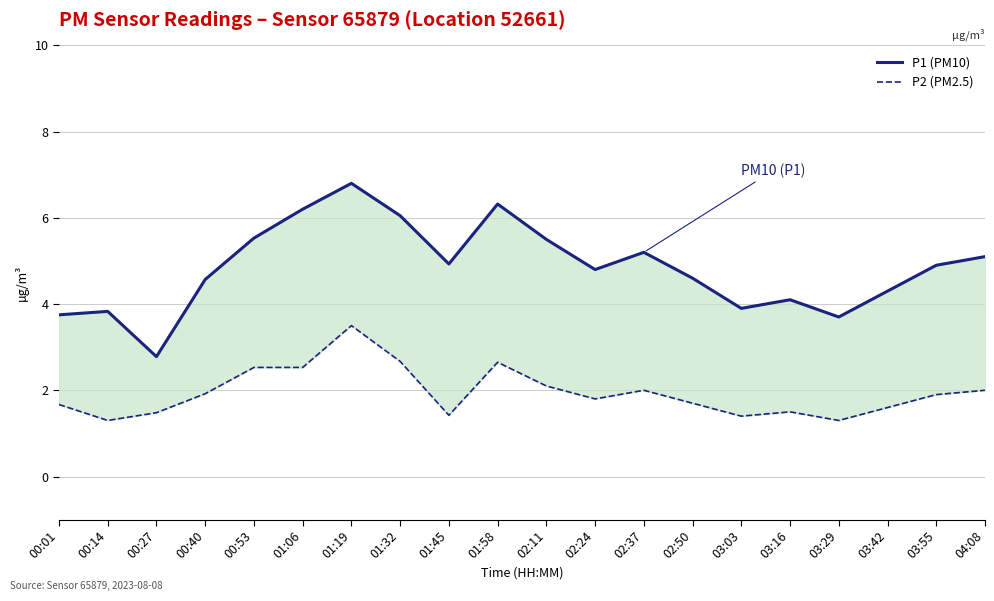

What is the sum of all P1 (PM10) values?

96.9